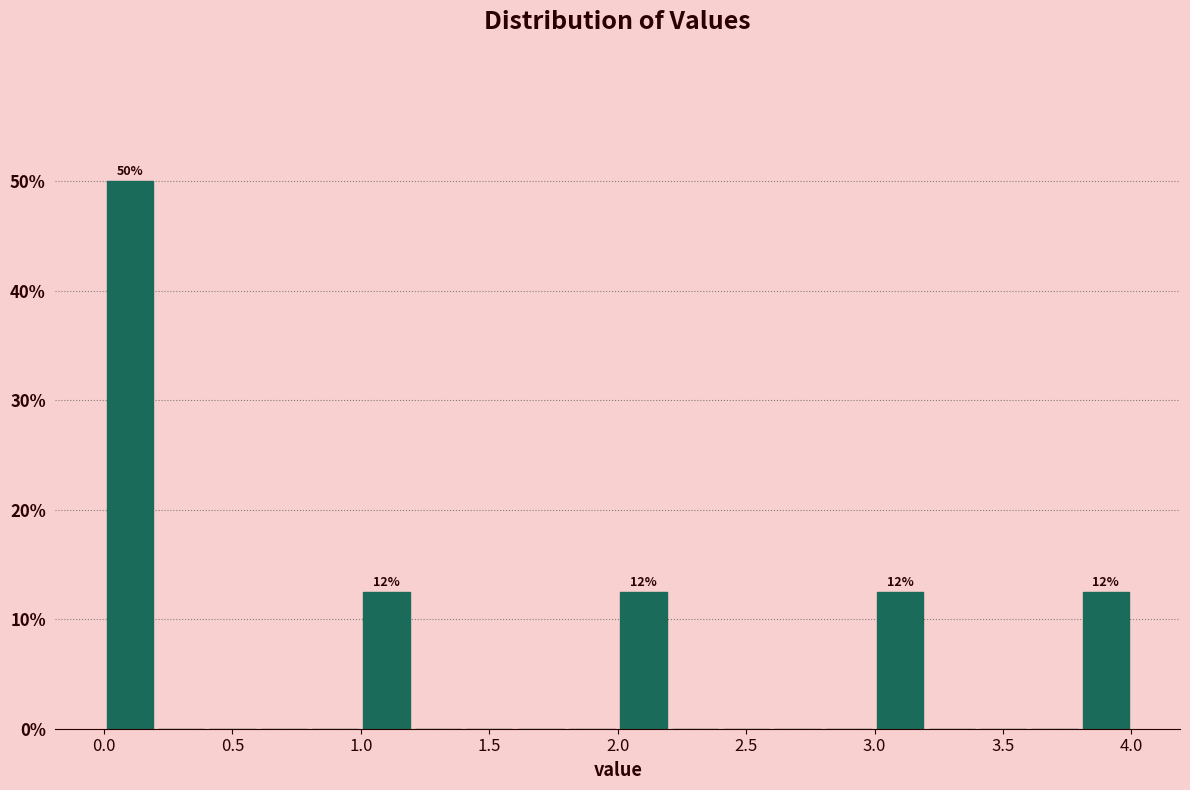

Over which range of the x-axis is the bar tallest?

0.0 to 0.2